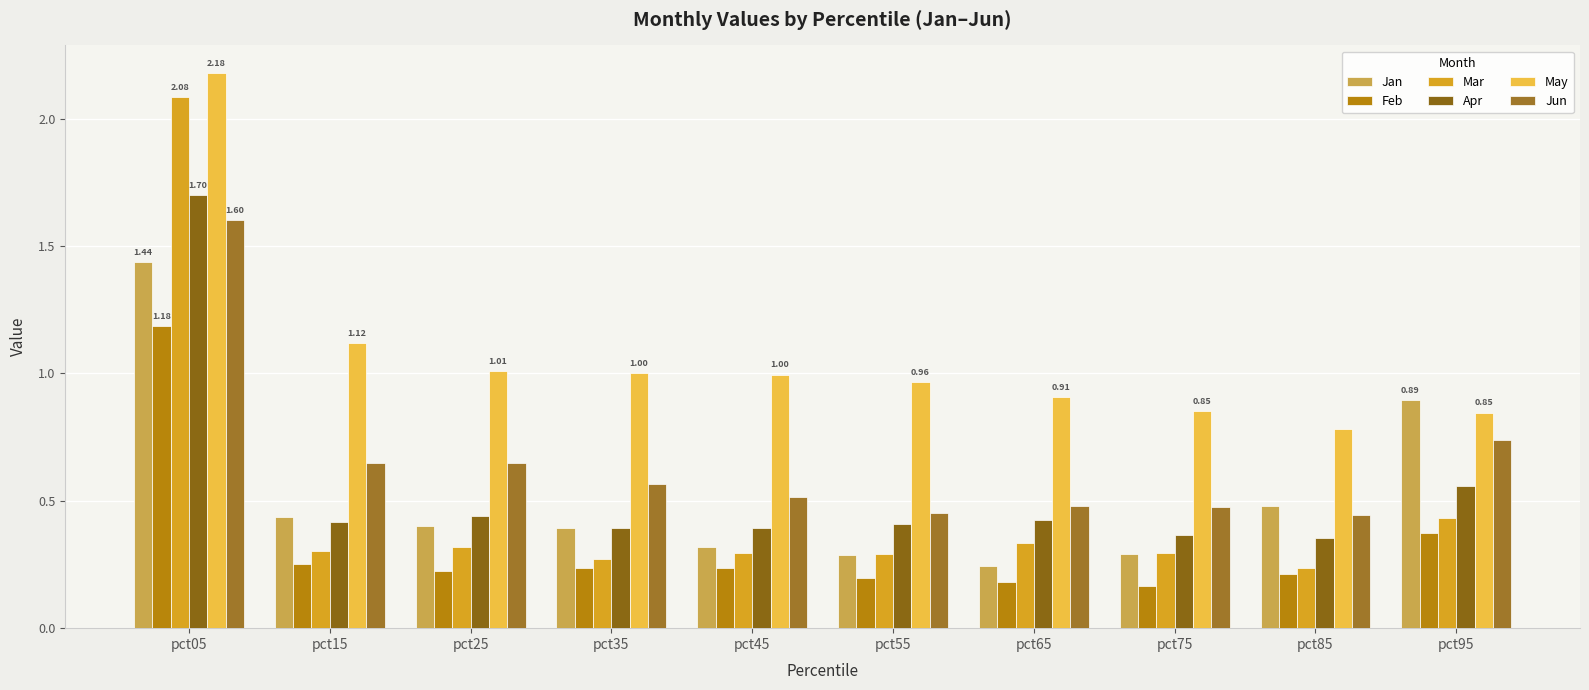

What is the average value of the Jan series?

0.5